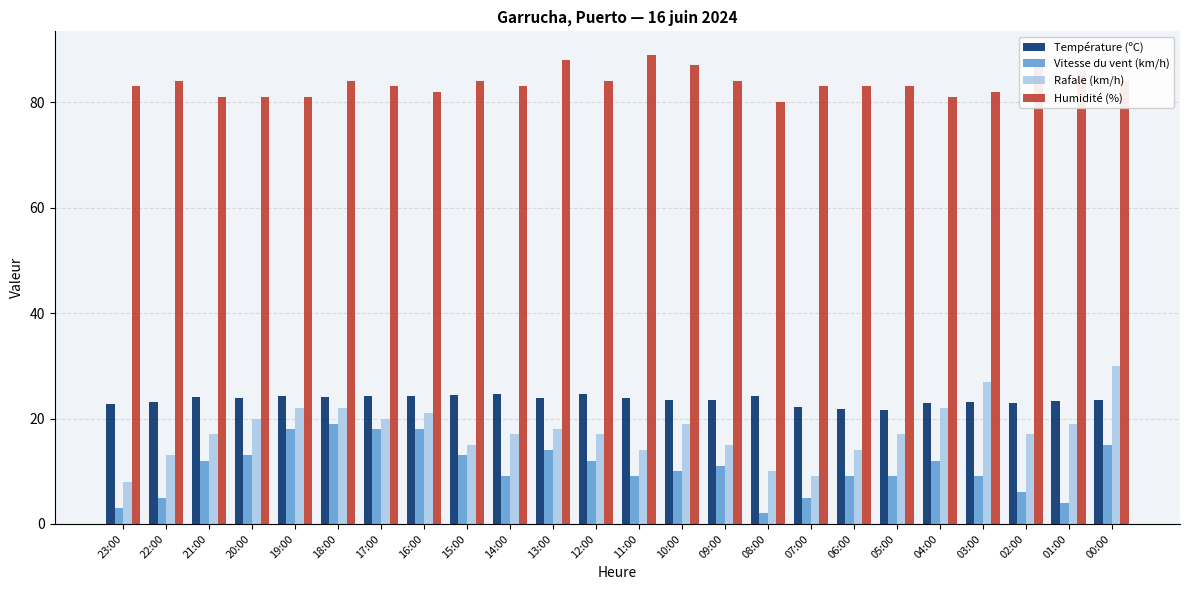

List the series in order of their peak value, highest first.

Humidité (%), Rafale (km/h), Température (ºC), Vitesse du vent (km/h)